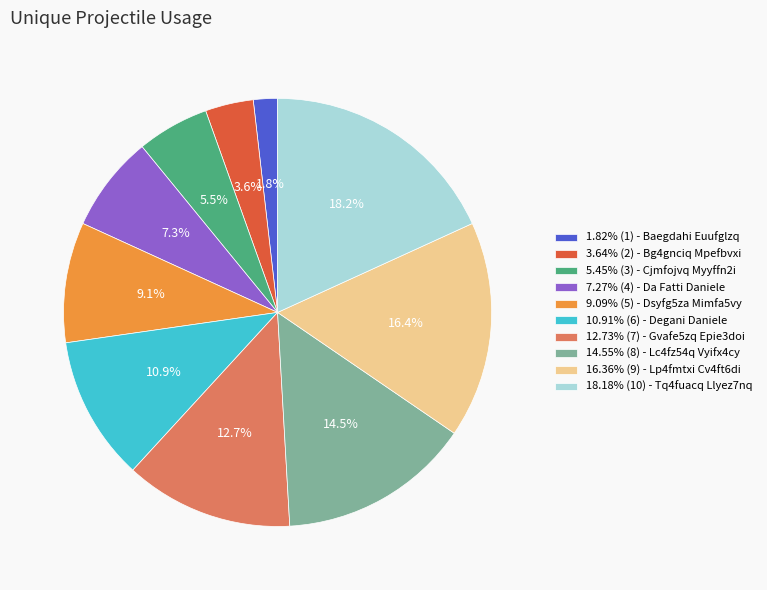

How much of the chart is everything except 16.36% (9) - Lp4fmtxi Cv4ft6di?

83.6%